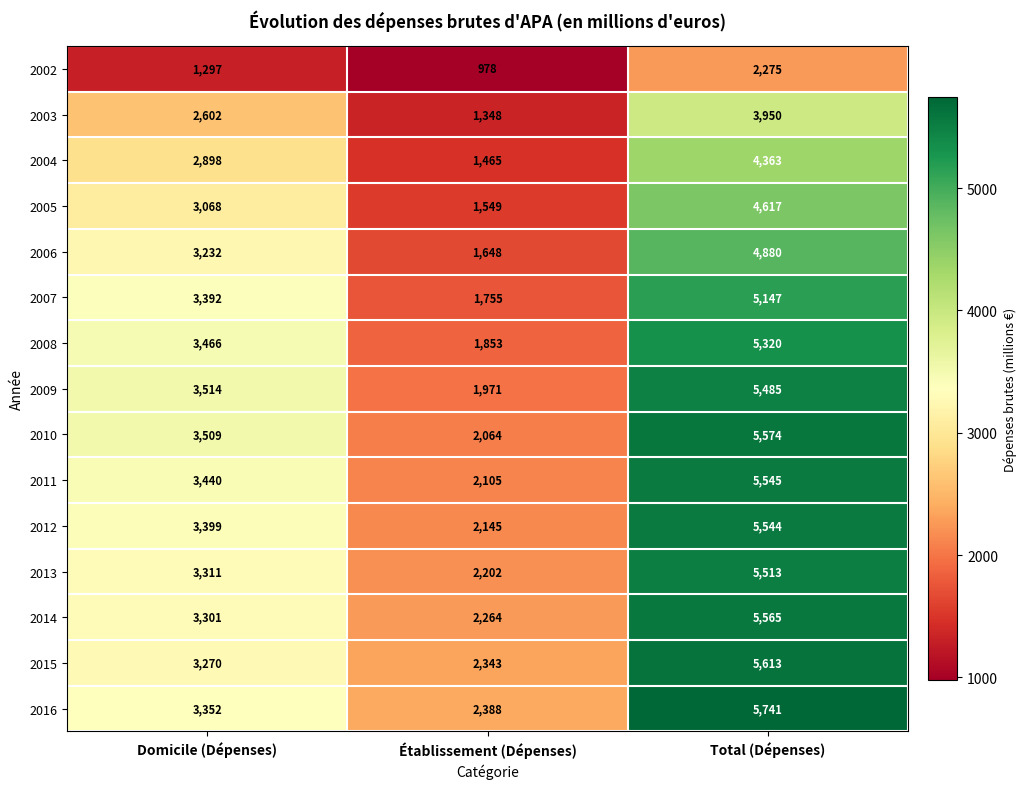

Between Établissement (Dépenses) and Total (Dépenses), which series saw the biggest shift?

2009